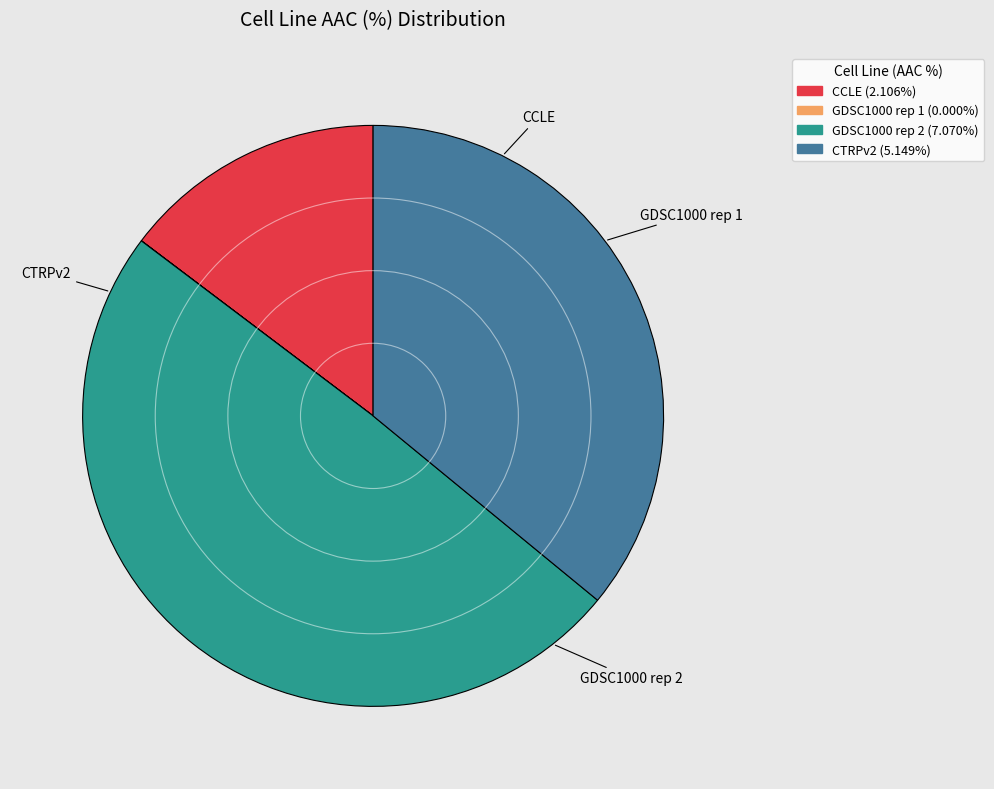

Which has a higher value, CCLE or CTRPv2?

CTRPv2